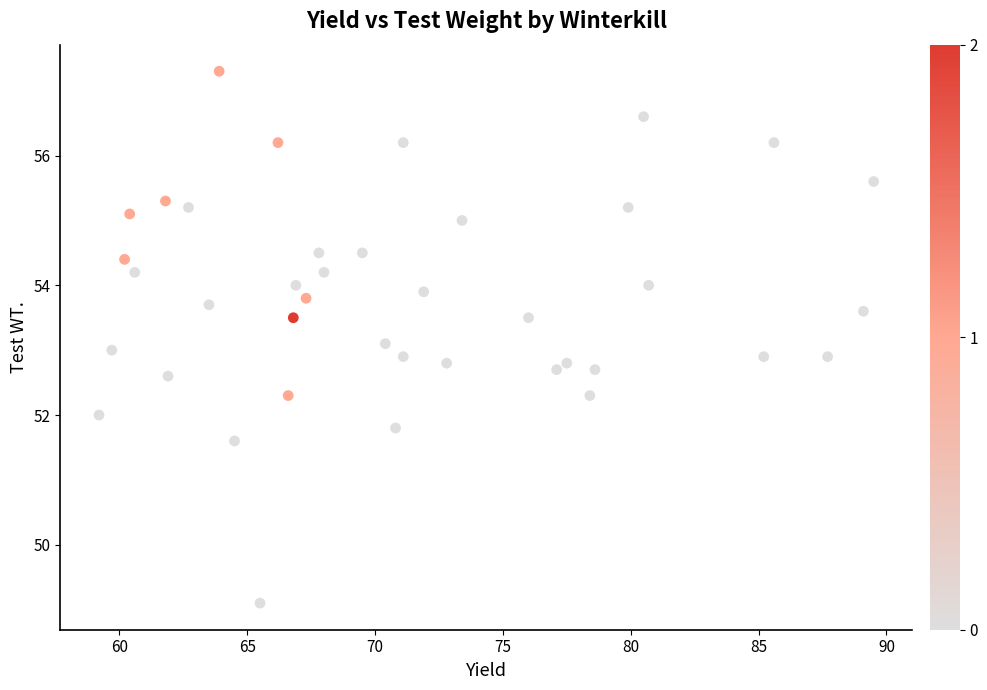

What is the range of X values (max minus min)?

30.3